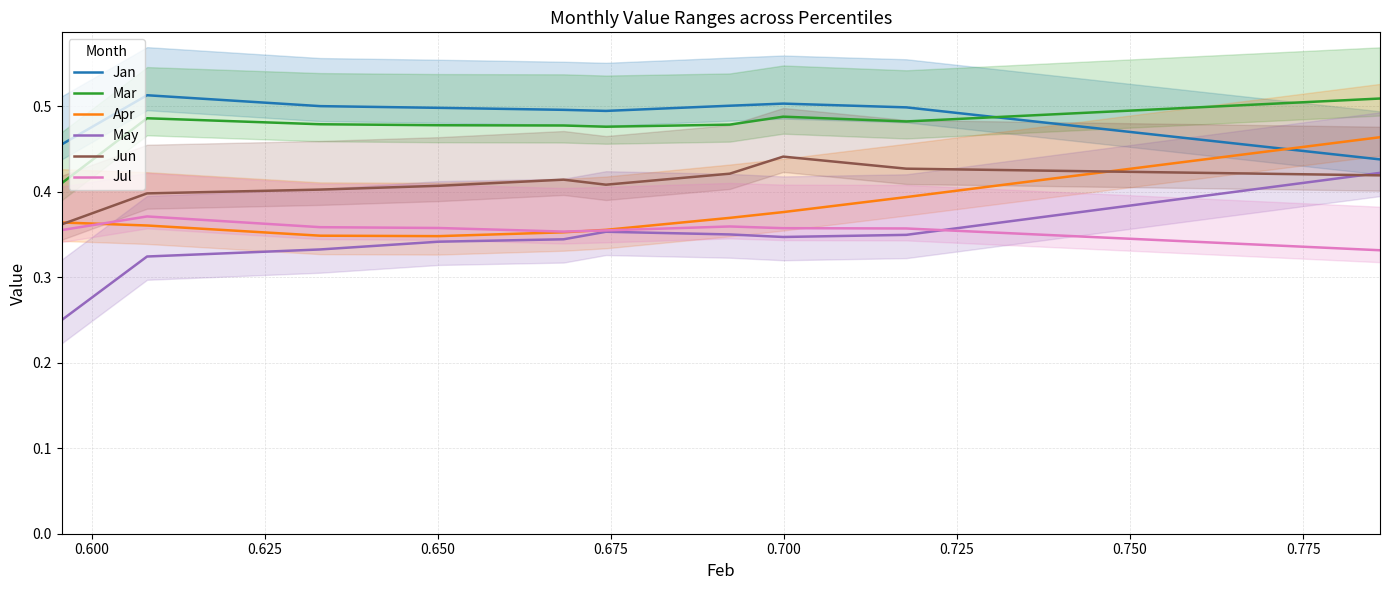

Is this an area chart (filled region under the line)?

No